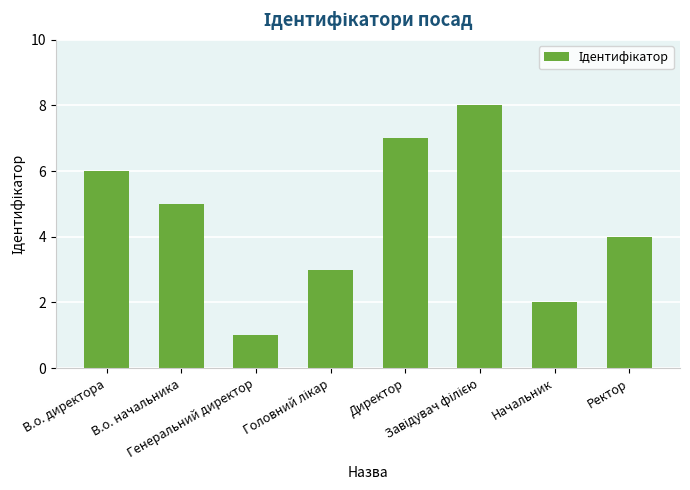

What is the greatest value displayed?

8